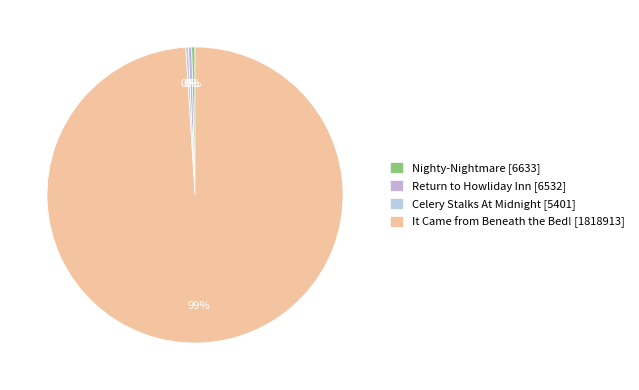

How many segments does this pie chart have?

4